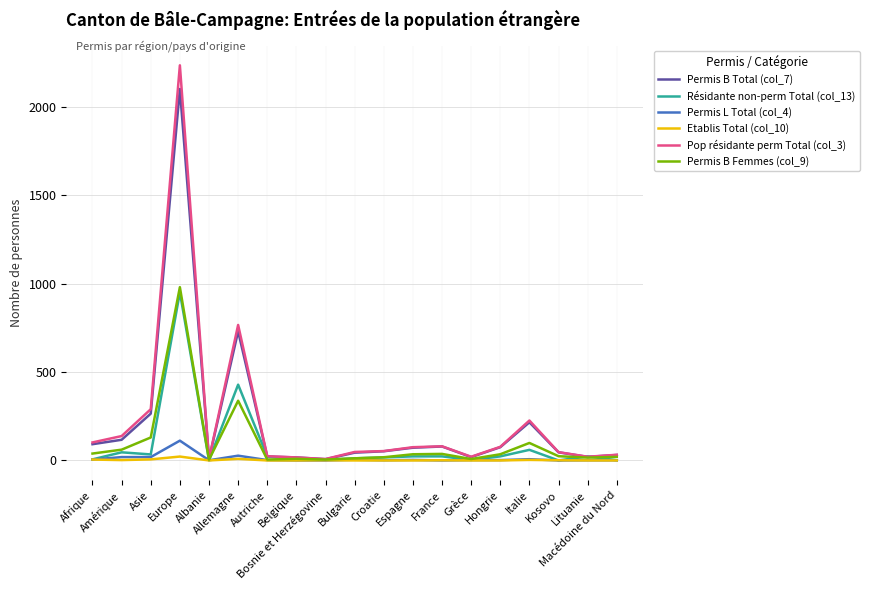

What position from the left is Hongrie?

15